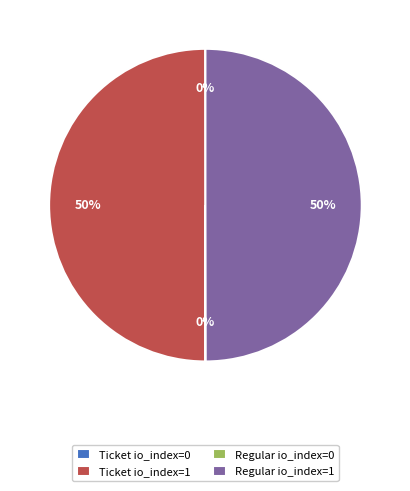

To the nearest percent, what is the average slice percentage?

25%